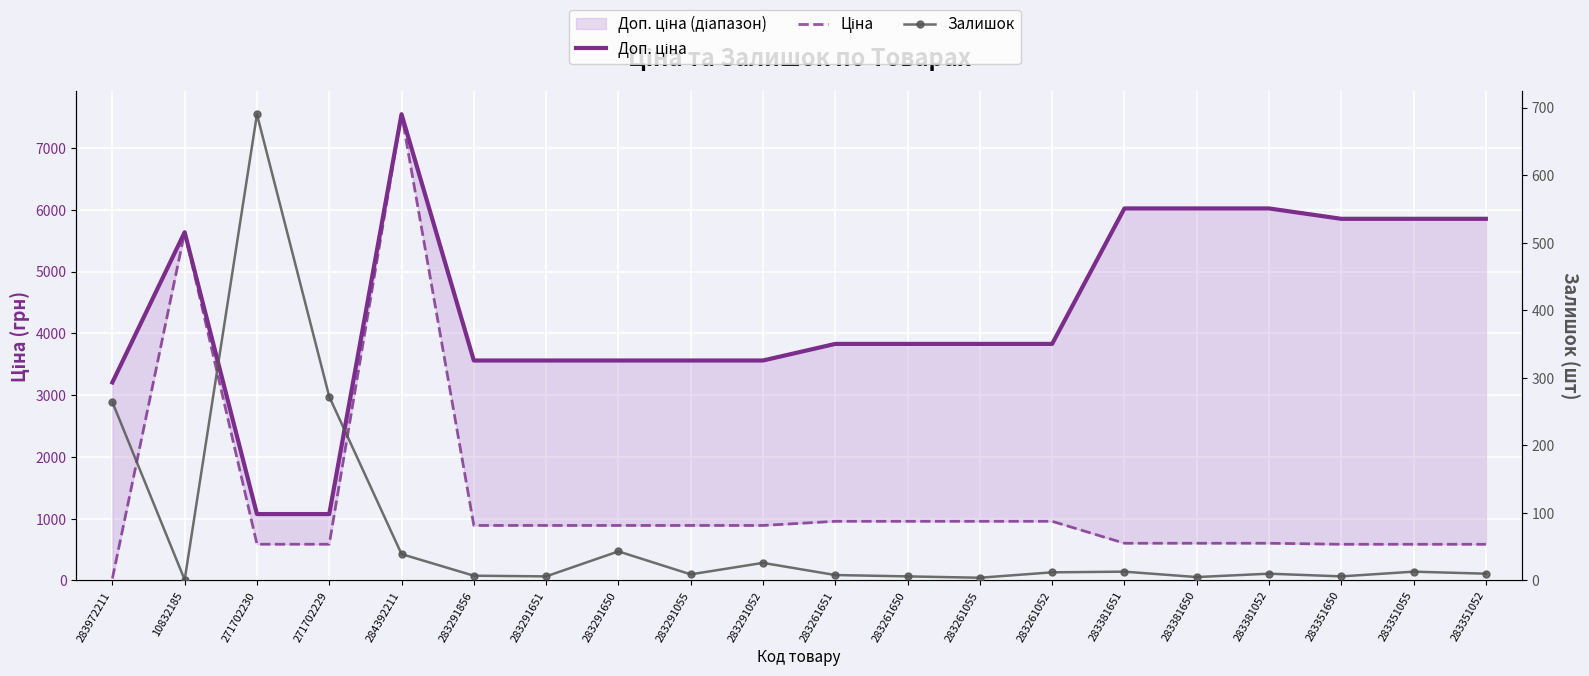

Reading left to right, what are all the values shown in this chart?

Доп. ціна: 3205.0	5636.0	1074.5	1074.5	7545.9	3559.7	3559.7	3559.7	3559.7	3559.7	3828.4	3828.4	3828.4	3828.4	6020.8	6020.8	6020.8	5852.9	5852.9	5852.9
Ціна: 32.0	5636.0	586.0	586.0	7545.9	889.9	889.9	889.9	889.9	889.9	957.1	957.1	957.1	957.1	602.1	602.1	602.1	585.3	585.3	585.3
Залишок: 264.0	1.0	690.0	272.0	39.0	7.0	6.0	43.0	9.0	26.0	8.0	6.0	4.0	12.0	13.0	5.0	10.0	6.0	13.0	10.0